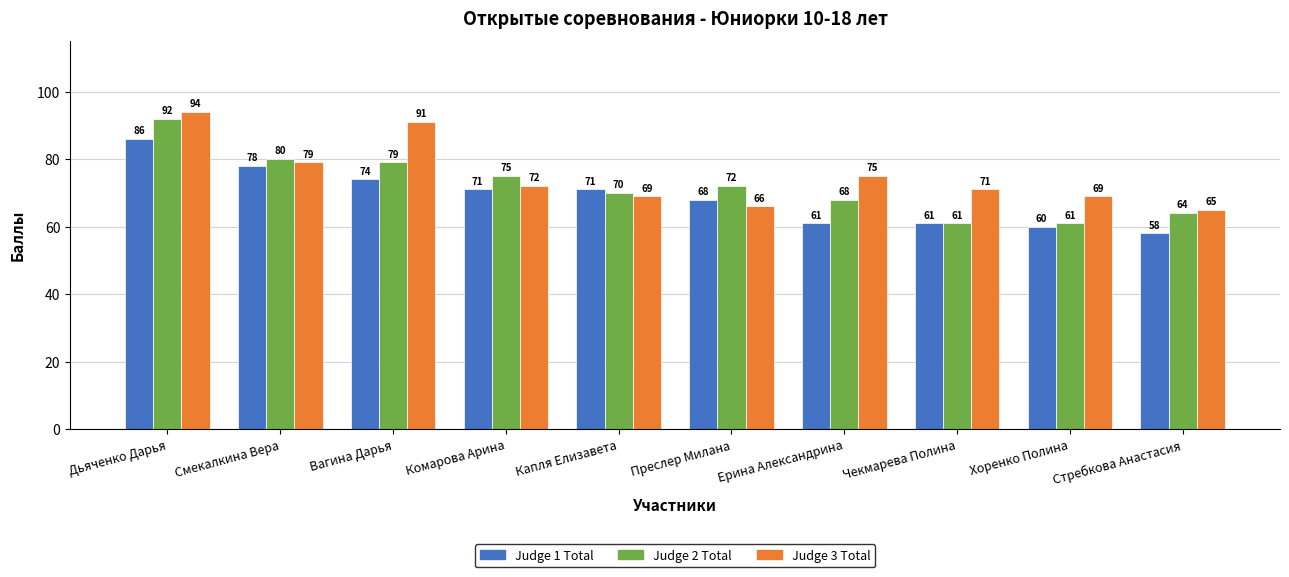

At Преслер Милана, list the series in order from largest to smallest.

Judge 2 Total, Judge 1 Total, Judge 3 Total